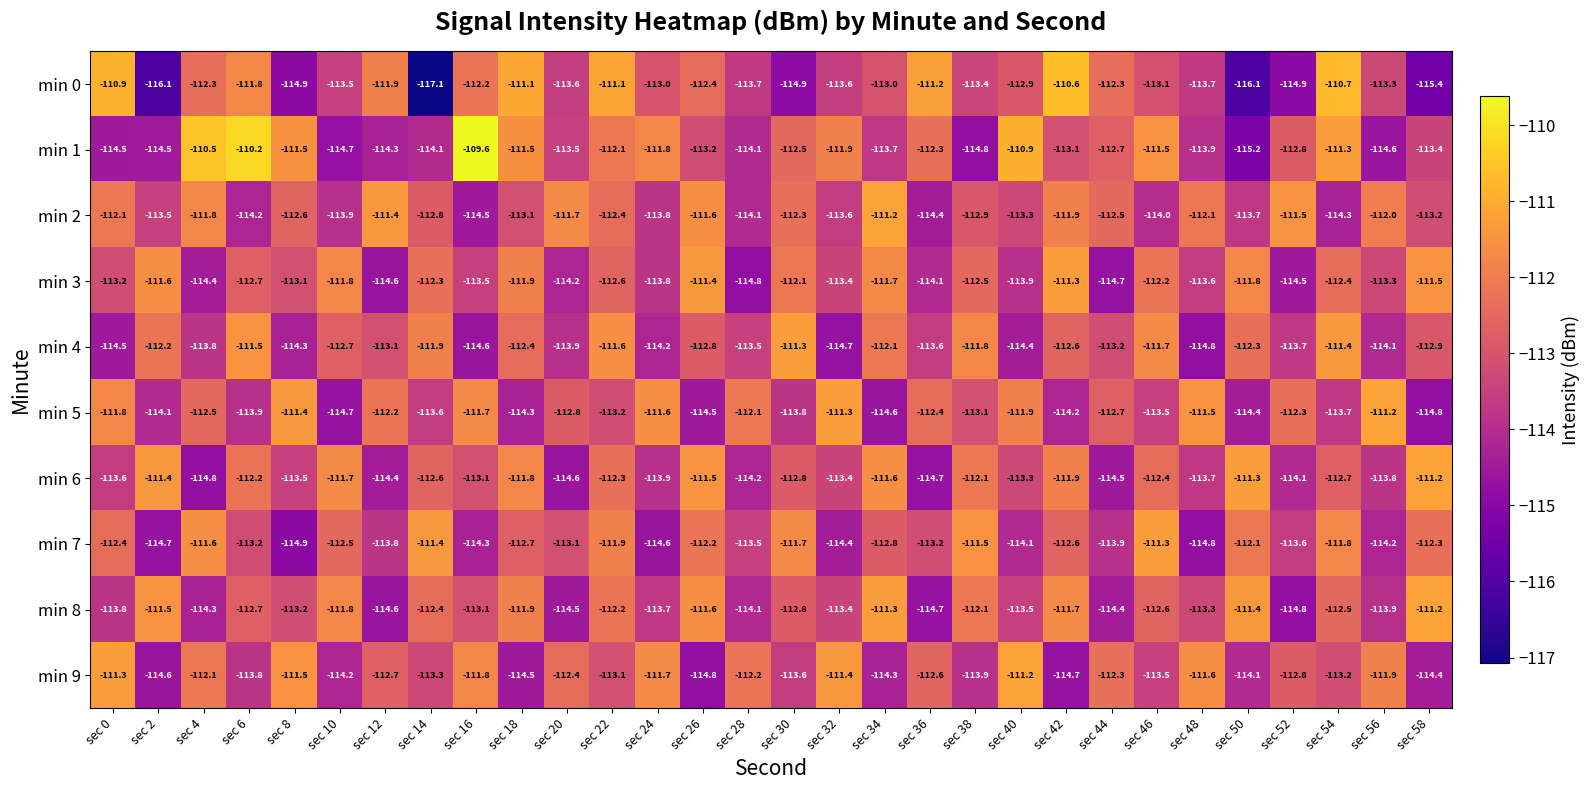

Count the number of data series in this chart.

10